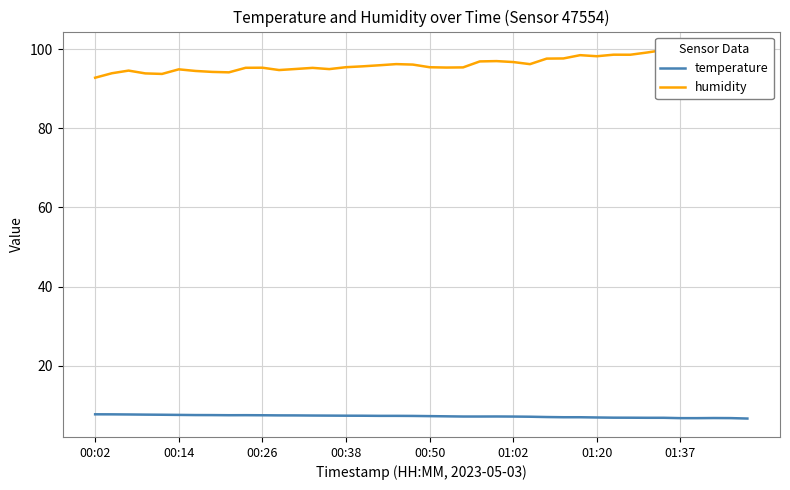

At which category does temperature reach its first local peak?

9